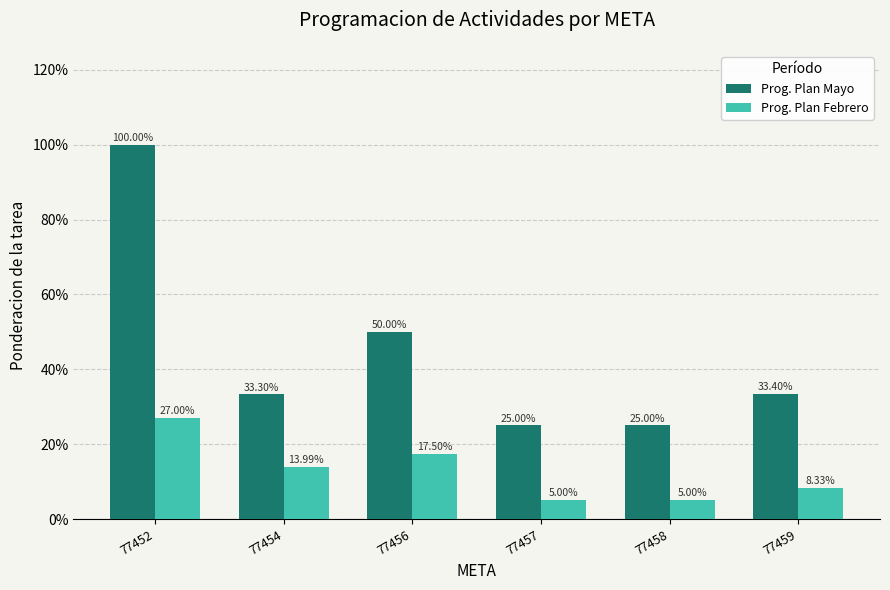

Read the Prog. Plan Febrero value at 77456.

0.2